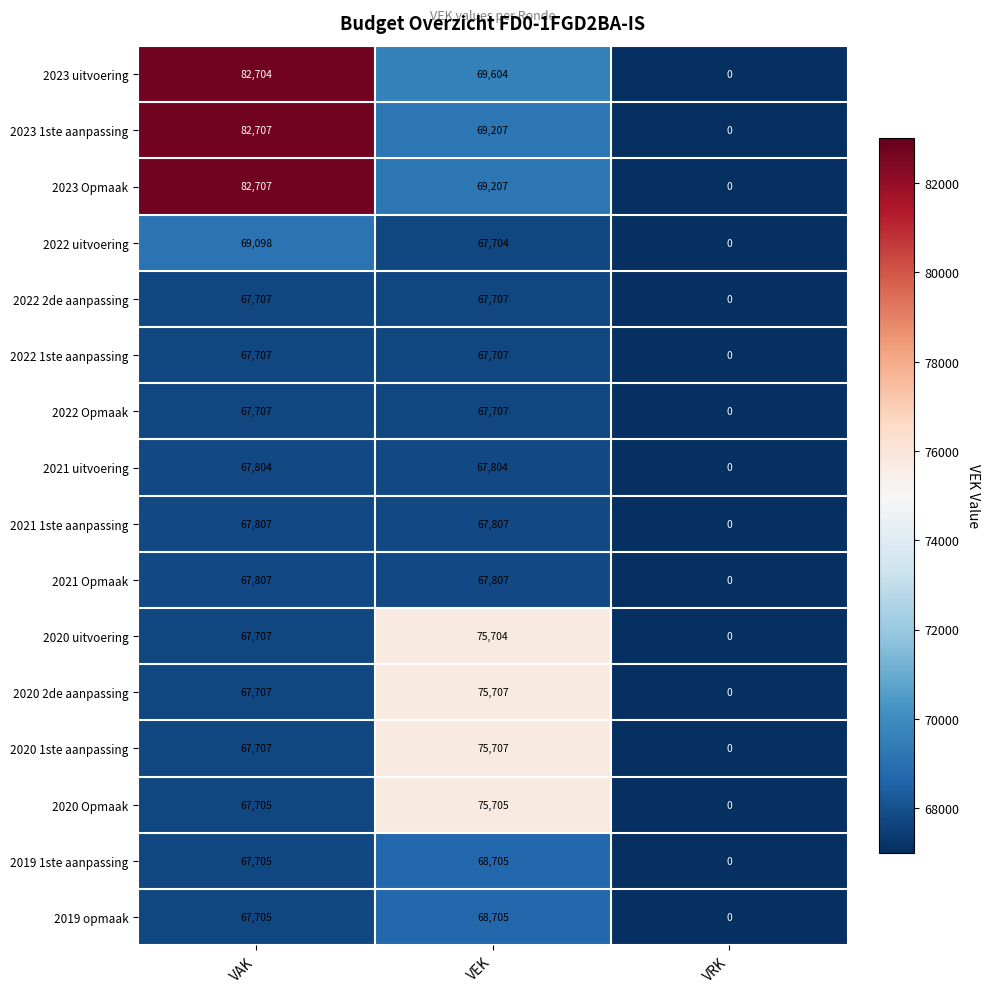

What is the sum of all 2021 uitvoering values?

135608